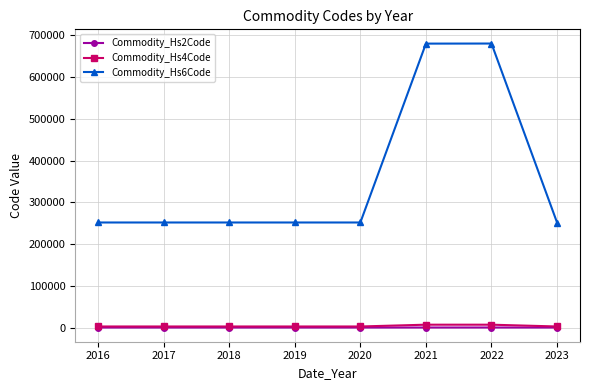

The Commodity_Hs2Code series shows 25 at 2020. True or false?

True